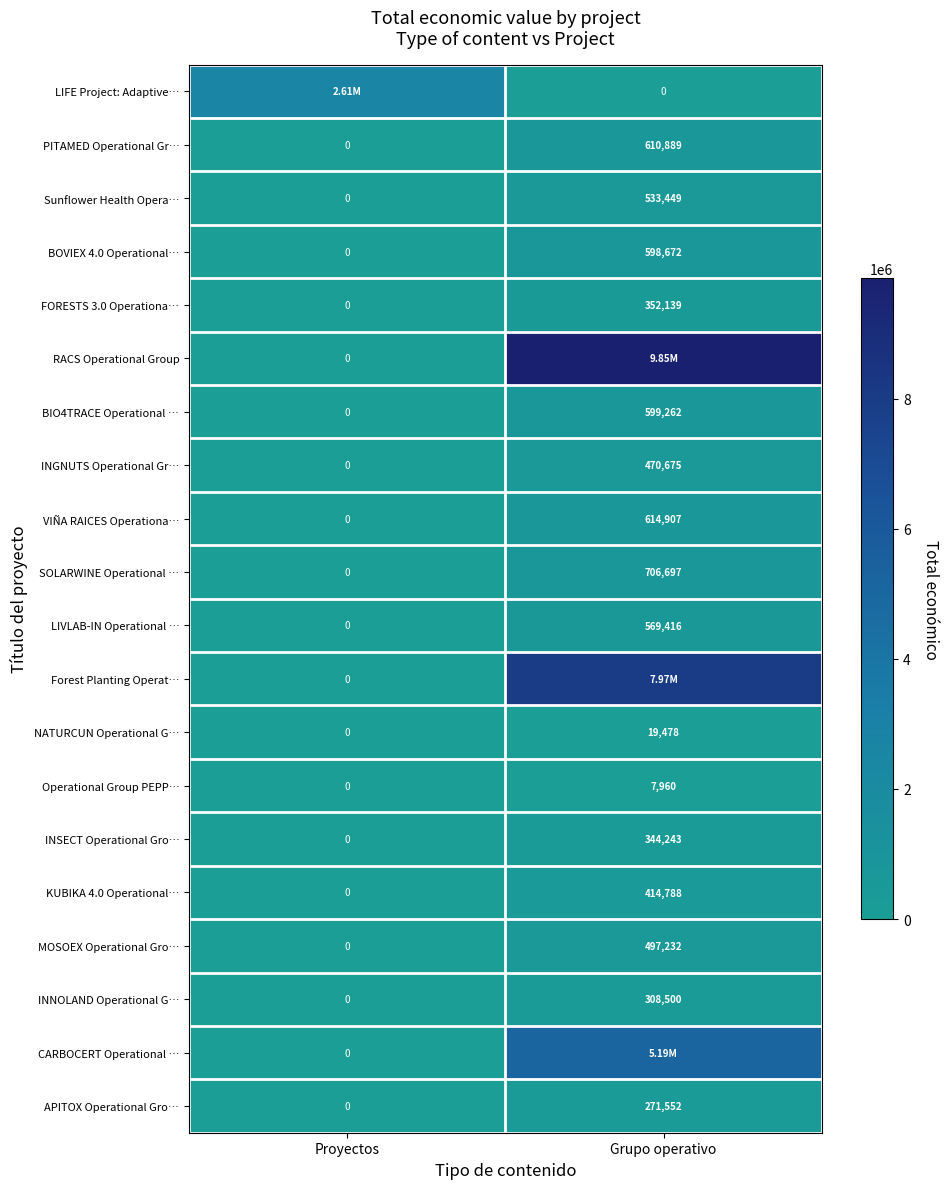

How many values in PITAMED Operational Gr… are above zero?

1